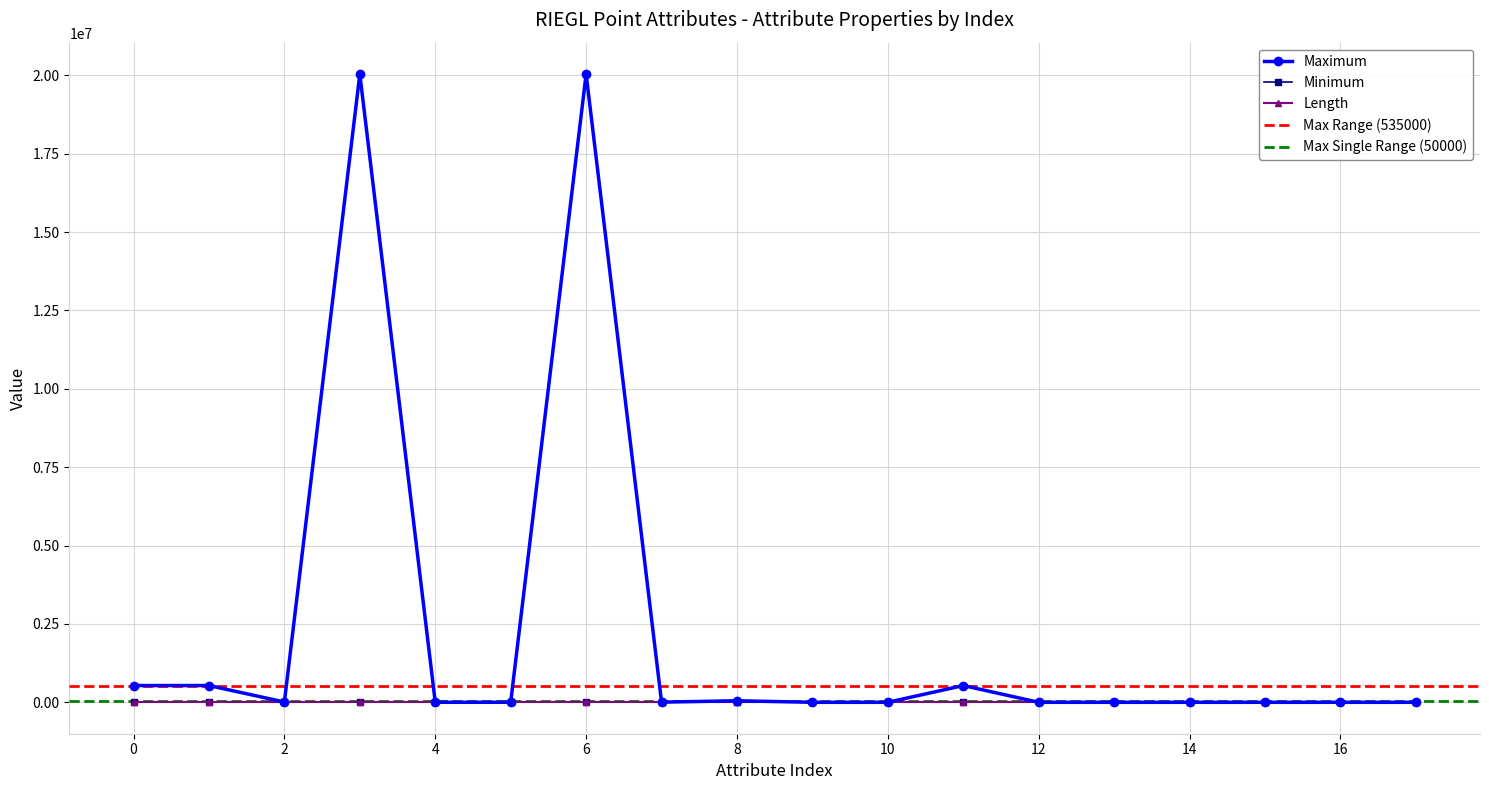

Where is the first local minimum for Maximum?

2